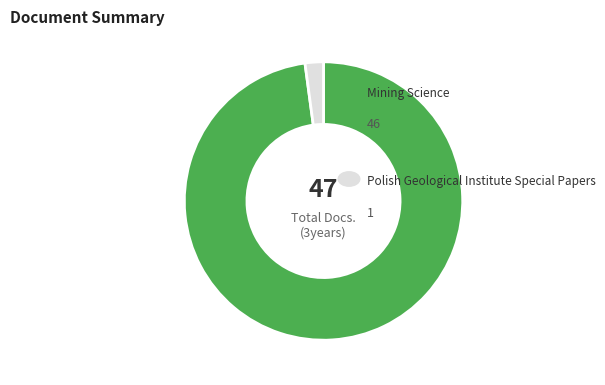

Is there any slice that represents more than half of the pie?

Yes